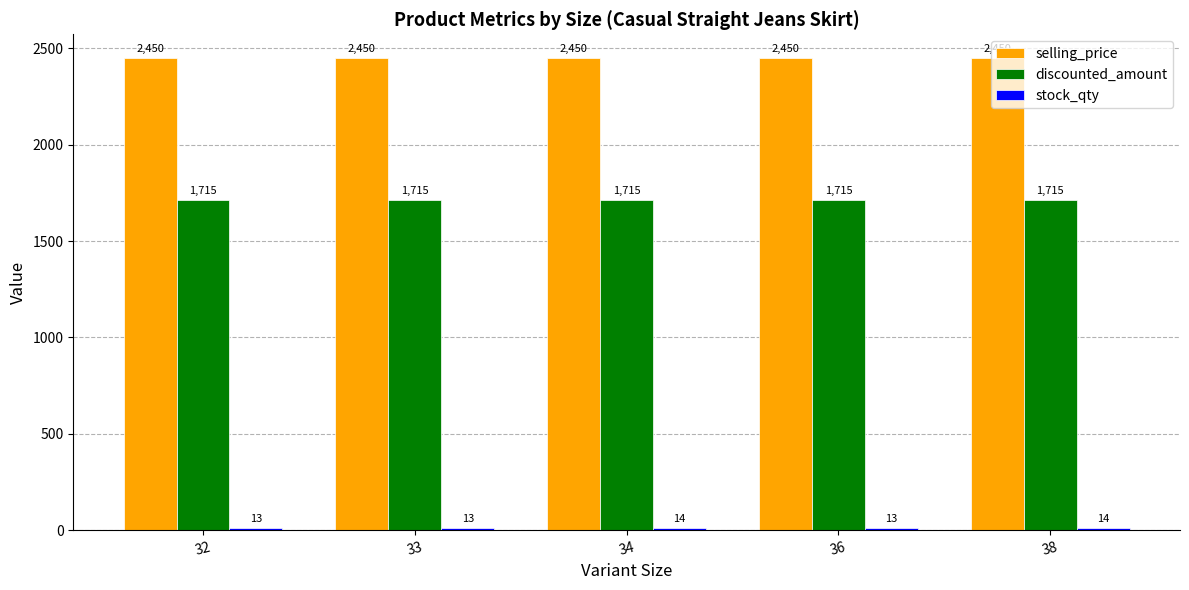

How many groups of bars are there?

5